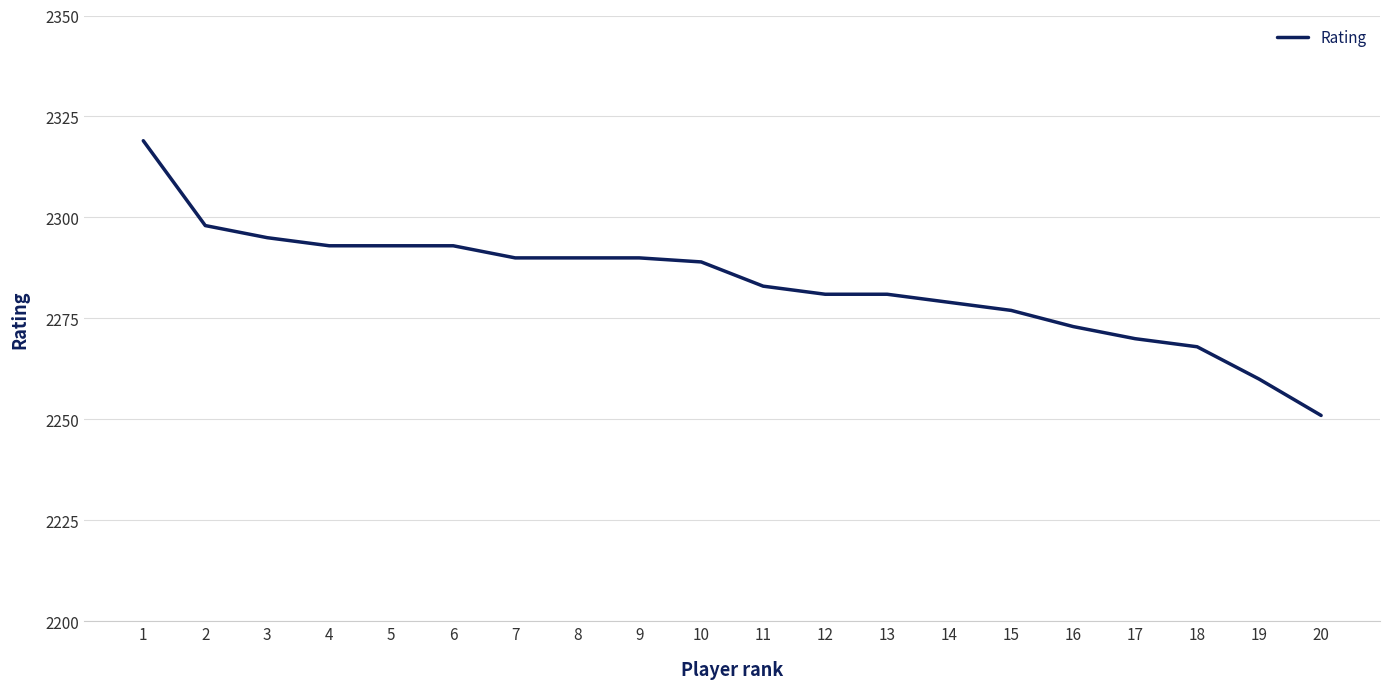

What is the change in value from 10 to 18?

-21